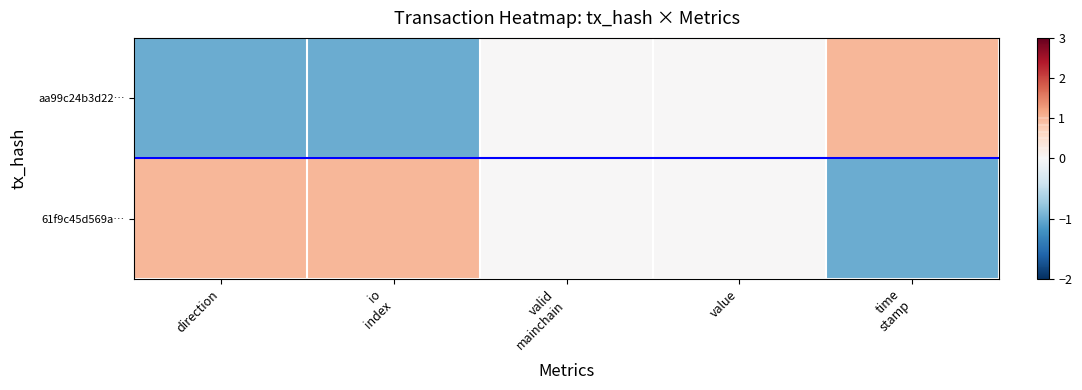

At value, list the series in order from smallest to largest.

aa99c24b3d22…, 61f9c45d569a…